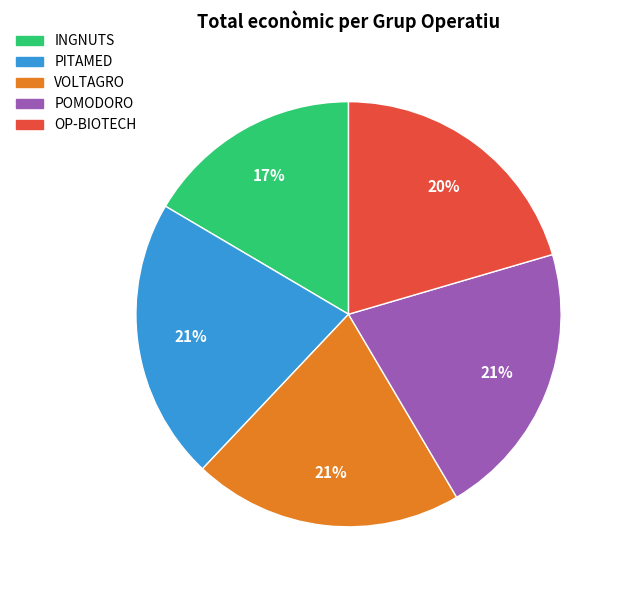

Does any single category account for the majority?

No